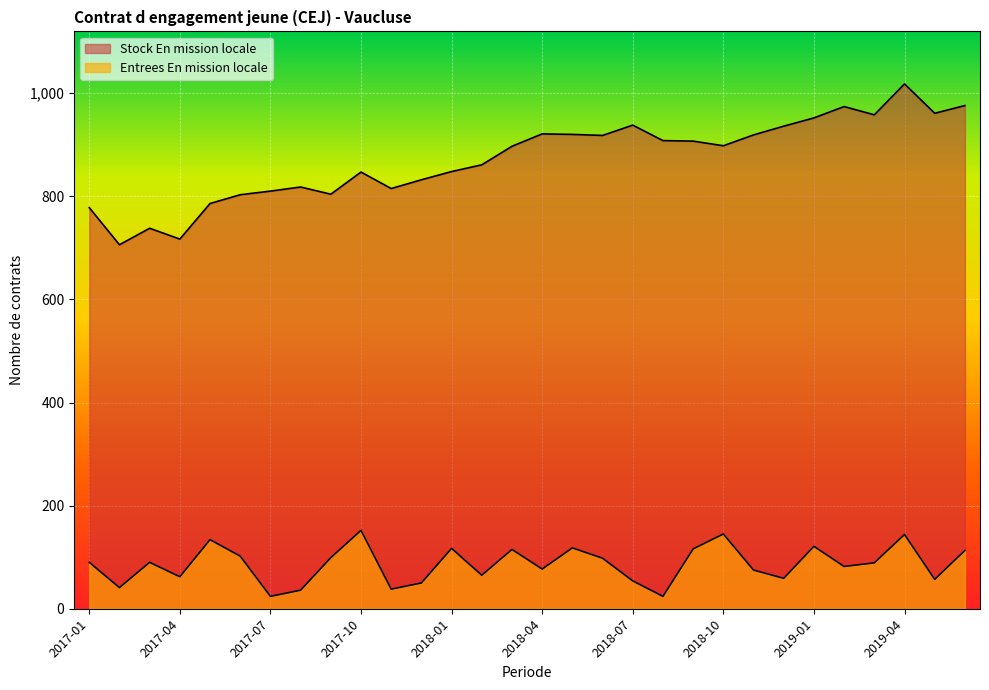

What is the sum of the Entrees En mission locale values at 2017-04 and 2018-11?

137